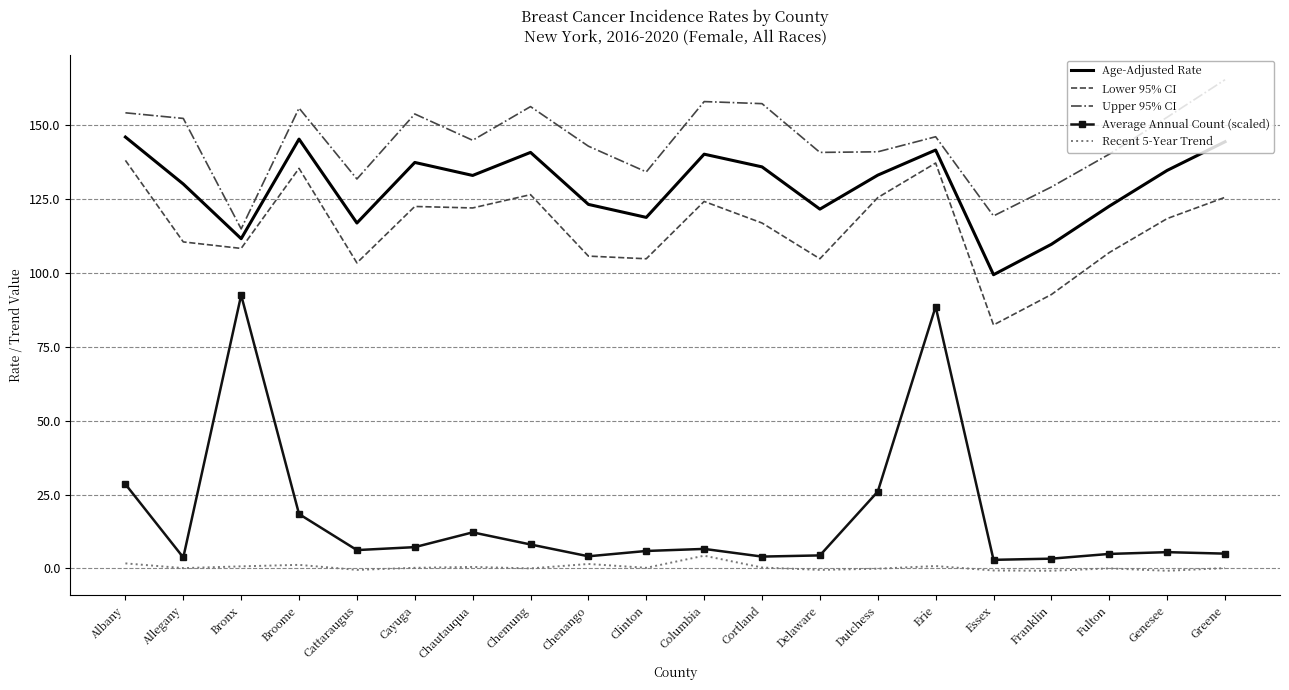

True or false: Average Annual Count (scaled) and Recent 5-Year Trend cross at least once.

False